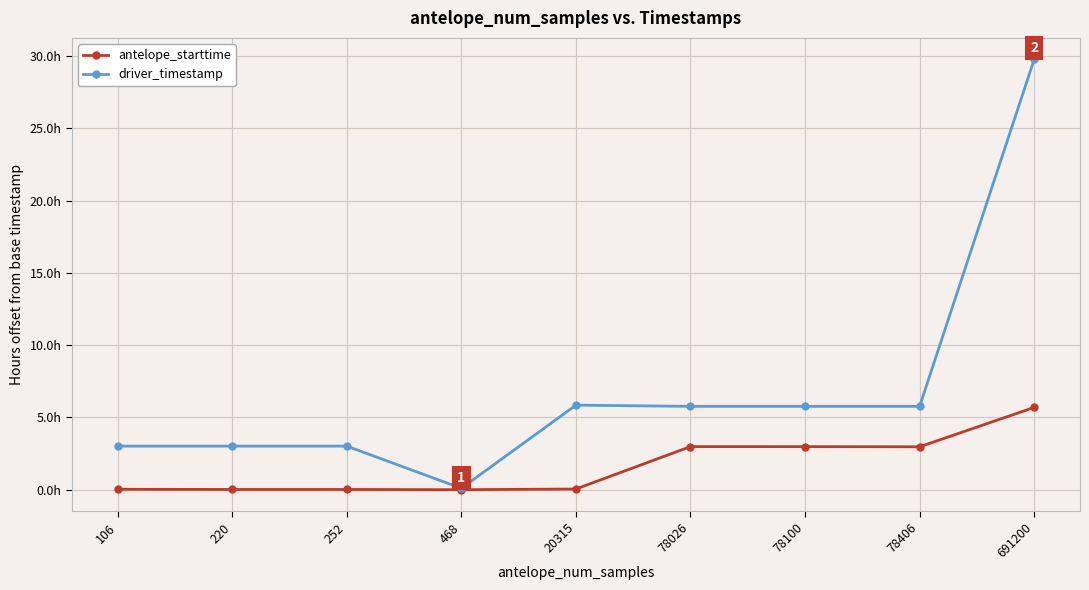

Which series has the largest total across all categories?

driver_timestamp